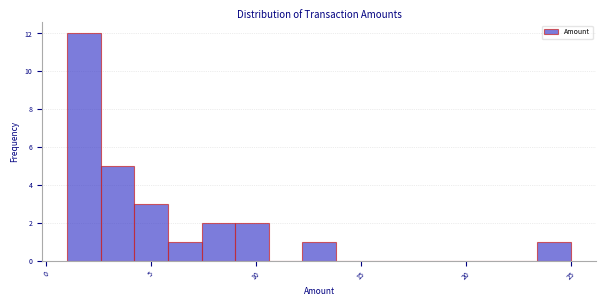

Around what value on the x-axis is the tallest bar? Give the approximate position of its centre, as read against the axis.

2.0